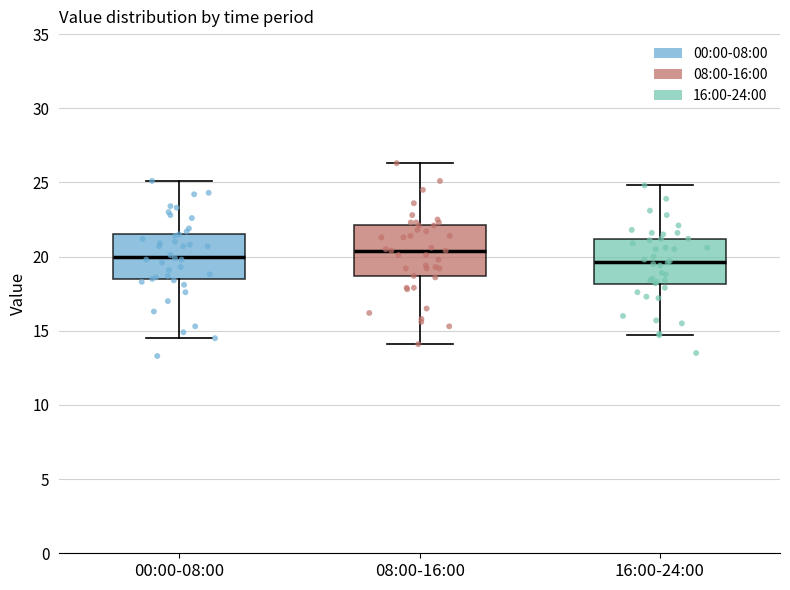

Where does the median line of the box for 00:00-08:00 sit on the y-axis? The values are not printed on the chart, so give them approximately, as read against the axis.

20.0